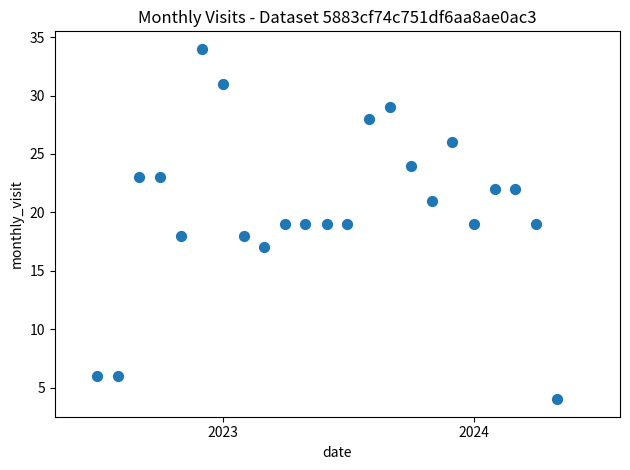

What is the range of X values (max minus min)?

670